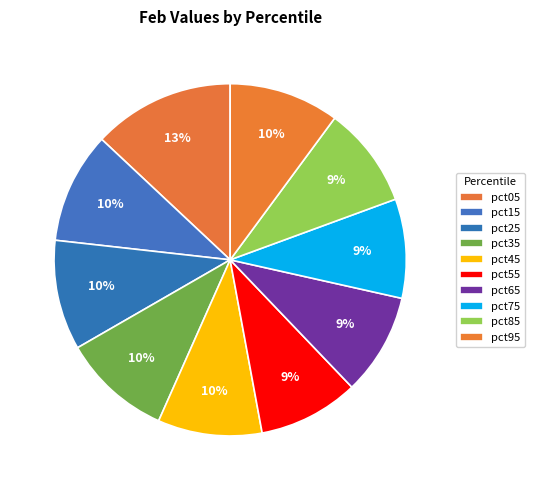

What portion of the pie excludes pct15?

89.8%